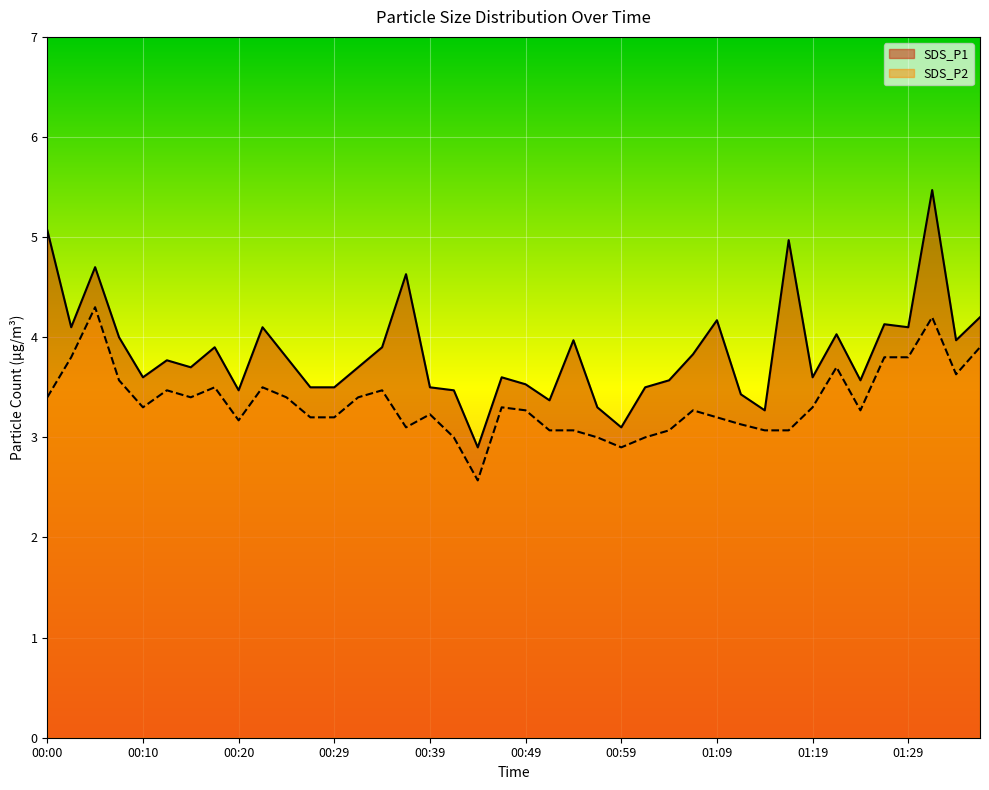

At which label is SDS_P2 closest to 3?

00:42